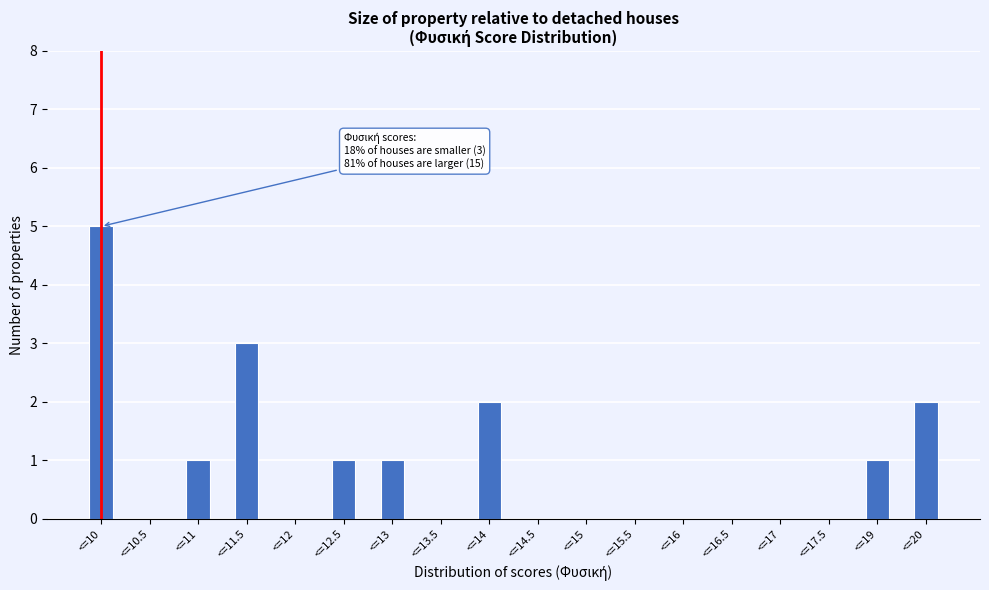

Reading left to right, list all the values displayed in this chart.

<=10=5	<=10.5=0	<=11=1	<=11.5=3	<=12=0	<=12.5=1	<=13=1	<=13.5=0	<=14=2	<=14.5=0	<=15=0	<=15.5=0	<=16=0	<=16.5=0	<=17=0	<=17.5=0	<=19=1	<=20=2